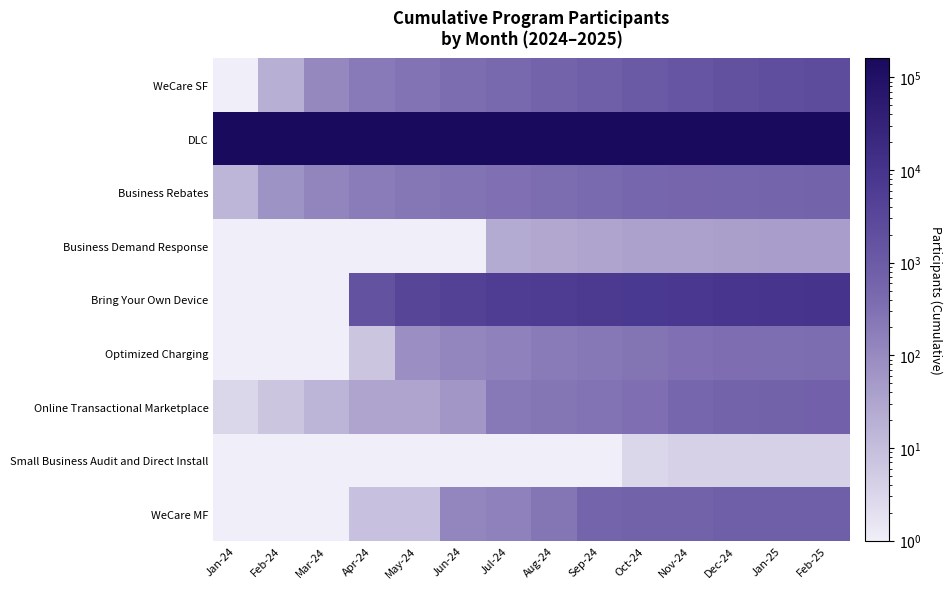

Reading left to right, list all the values displayed in this chart.

WeCare SF: Jan-24=0.5	Feb-24=20.0	Mar-24=109.0	Apr-24=200.0	May-24=278.0	Jun-24=374.0	Jul-24=480.0	Aug-24=631.0	Sep-24=786.0	Oct-24=1075.0	Nov-24=1442.0	Dec-24=1825.0	Jan-25=2101.0	Feb-25=2382.0
DLC: Jan-24=160344.0	Feb-24=159893.0	Mar-24=159857.0	Apr-24=159029.0	May-24=158972.0	Jun-24=158682.0	Jul-24=158493.0	Aug-24=158417.0	Sep-24=158276.0	Oct-24=158233.0	Nov-24=158182.0	Dec-24=158086.0	Jan-25=158021.0	Feb-25=157987.0
Business Rebates: Jan-24=14.0	Feb-24=69.0	Mar-24=126.0	Apr-24=188.0	May-24=245.0	Jun-24=286.0	Jul-24=314.0	Aug-24=376.0	Sep-24=438.0	Oct-24=507.0	Nov-24=541.0	Dec-24=581.0	Jan-25=605.0	Feb-25=636.0
Business Demand Response: Jan-24=0.5	Feb-24=0.5	Mar-24=0.5	Apr-24=0.5	May-24=0.5	Jun-24=1.0	Jul-24=24.0	Aug-24=29.0	Sep-24=33.0	Oct-24=36.0	Nov-24=36.0	Dec-24=40.0	Jan-25=41.0	Feb-25=41.0
Bring Your Own Device: Jan-24=0.5	Feb-24=0.5	Mar-24=0.5	Apr-24=1639.0	May-24=3543.0	Jun-24=4527.0	Jul-24=5537.0	Aug-24=6232.0	Sep-24=6730.0	Oct-24=7383.0	Nov-24=7920.0	Dec-24=8609.0	Jan-25=9409.0	Feb-25=9873.0
Optimized Charging: Jan-24=0.5	Feb-24=0.5	Mar-24=0.5	Apr-24=7.0	May-24=83.0	Jun-24=120.0	Jul-24=144.0	Aug-24=191.0	Sep-24=232.0	Oct-24=269.0	Nov-24=307.0	Dec-24=333.0	Jan-25=355.0	Feb-25=368.0
Online Transactional Marketplace: Jan-24=3.0	Feb-24=7.0	Mar-24=15.0	Apr-24=32.0	May-24=33.0	Jun-24=61.0	Jul-24=214.0	Aug-24=261.0	Sep-24=276.0	Oct-24=321.0	Nov-24=525.0	Dec-24=632.0	Jan-25=660.0	Feb-25=689.0
Small Business Audit and Direct Install: Jan-24=0.5	Feb-24=0.5	Mar-24=0.5	Apr-24=0.5	May-24=0.5	Jun-24=0.5	Jul-24=0.5	Aug-24=0.5	Sep-24=0.5	Oct-24=3.0	Nov-24=4.0	Dec-24=4.0	Jan-25=4.0	Feb-25=4.0
WeCare MF: Jan-24=0.5	Feb-24=0.5	Mar-24=0.5	Apr-24=9.0	May-24=9.0	Jun-24=121.0	Jul-24=149.0	Aug-24=255.0	Sep-24=597.0	Oct-24=665.0	Nov-24=670.0	Dec-24=841.0	Jan-25=841.0	Feb-25=841.0